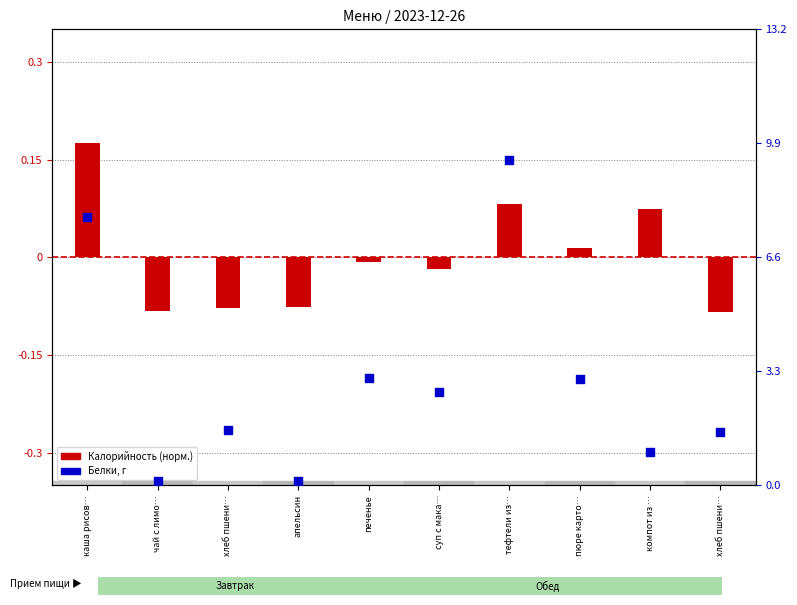

At how many categories does at least one series exceed 7?

2